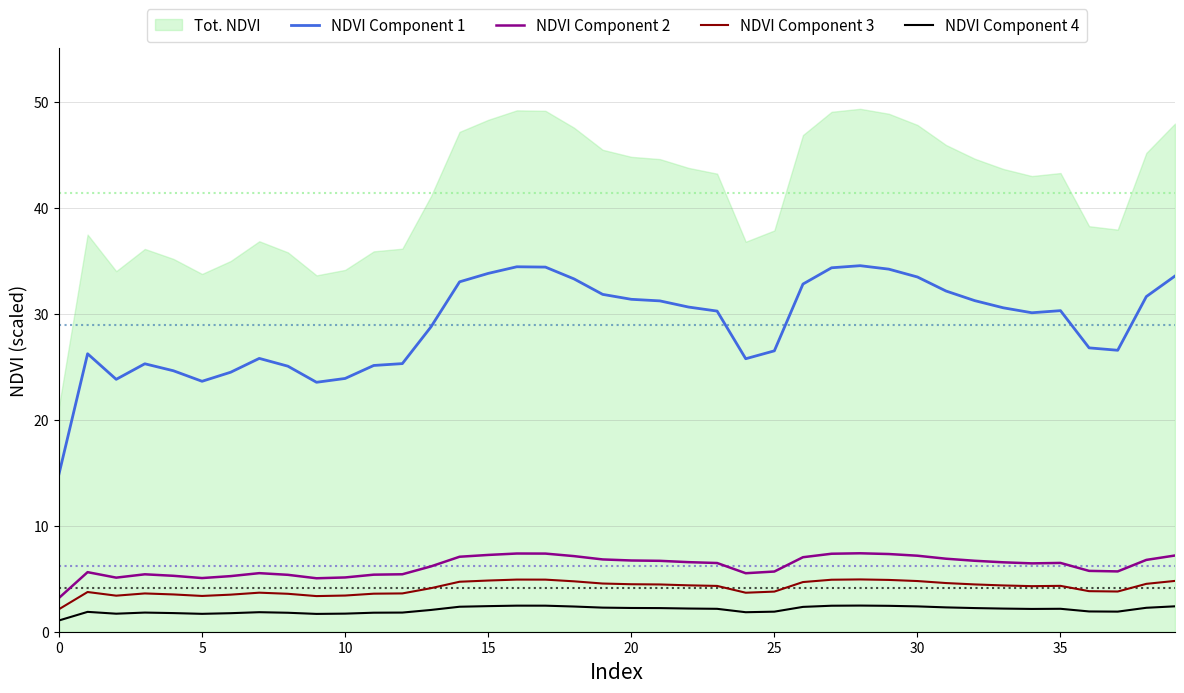

What is the value of the NDVI Component 4 point at the 17th from the left?

2.5